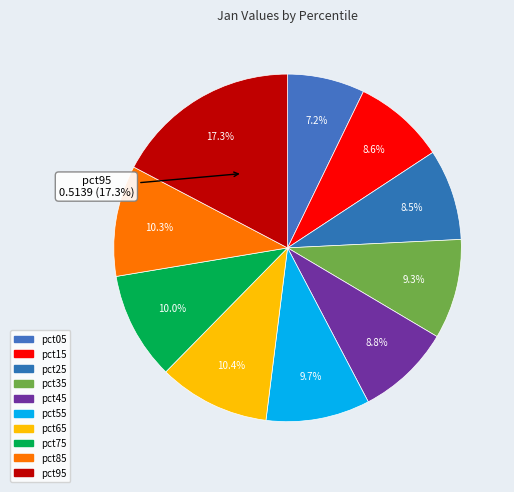

Which has a higher value, pct55 or pct95?

pct95